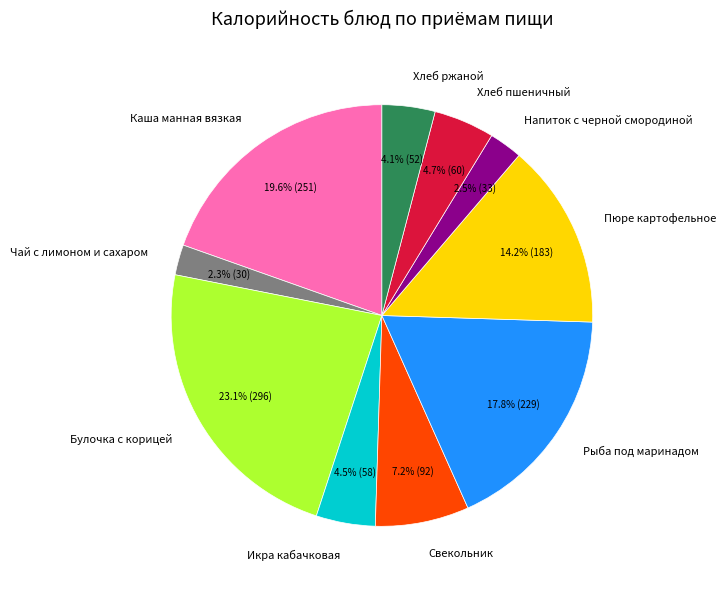

Approximately how many times larger is the value at Хлеб пшеничный compared to Пюре картофельное?

0.3